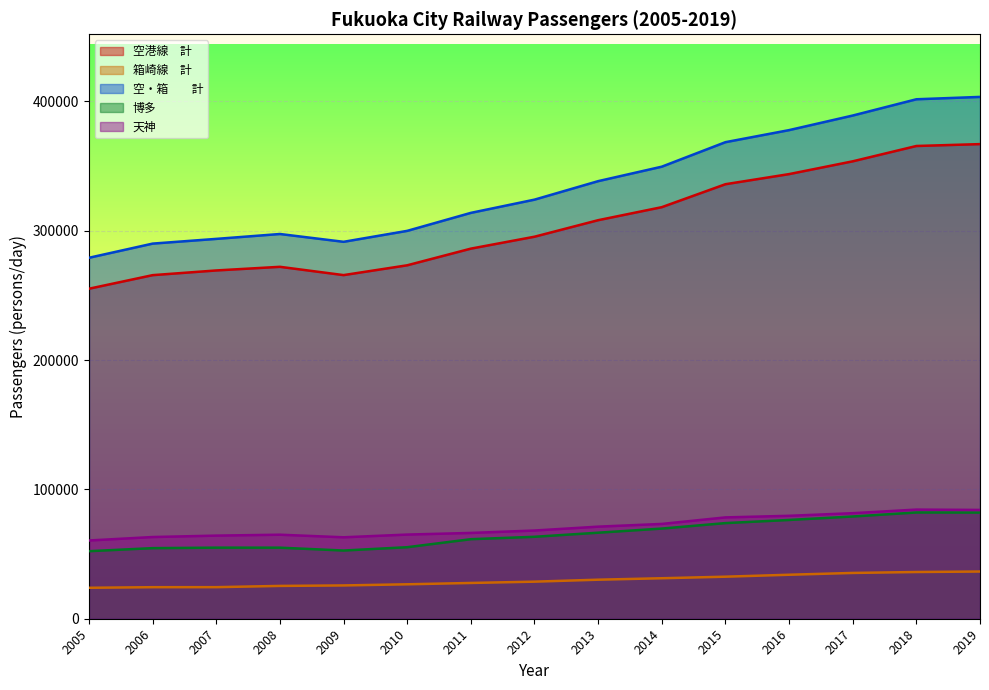

Is the value of 空・箱　　計 at 2016 greater than the value of 博多 at 2016?

Yes